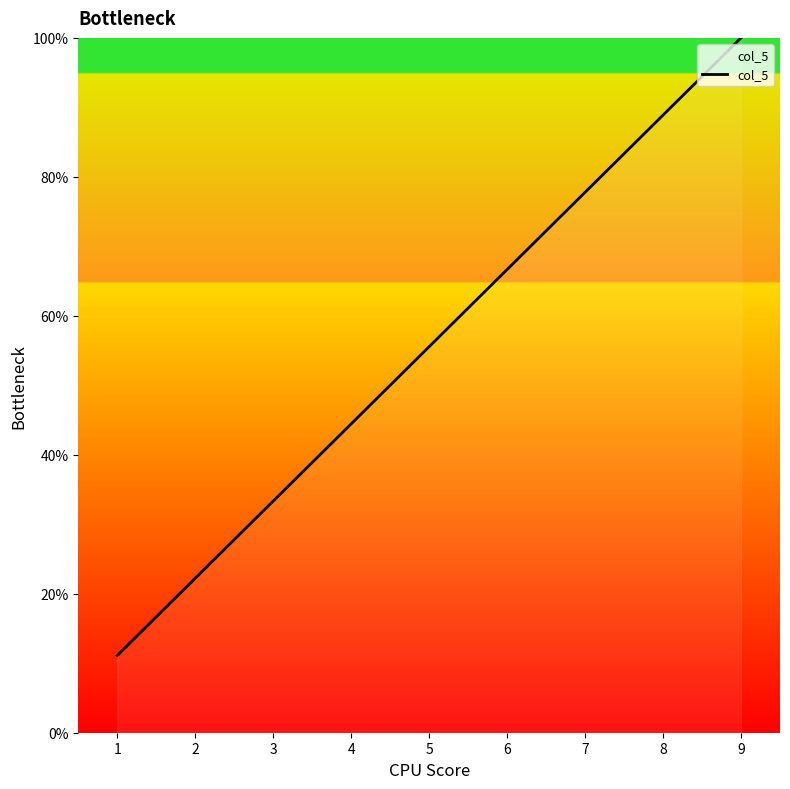

Is it true that the value at 5 is 55.6?

True